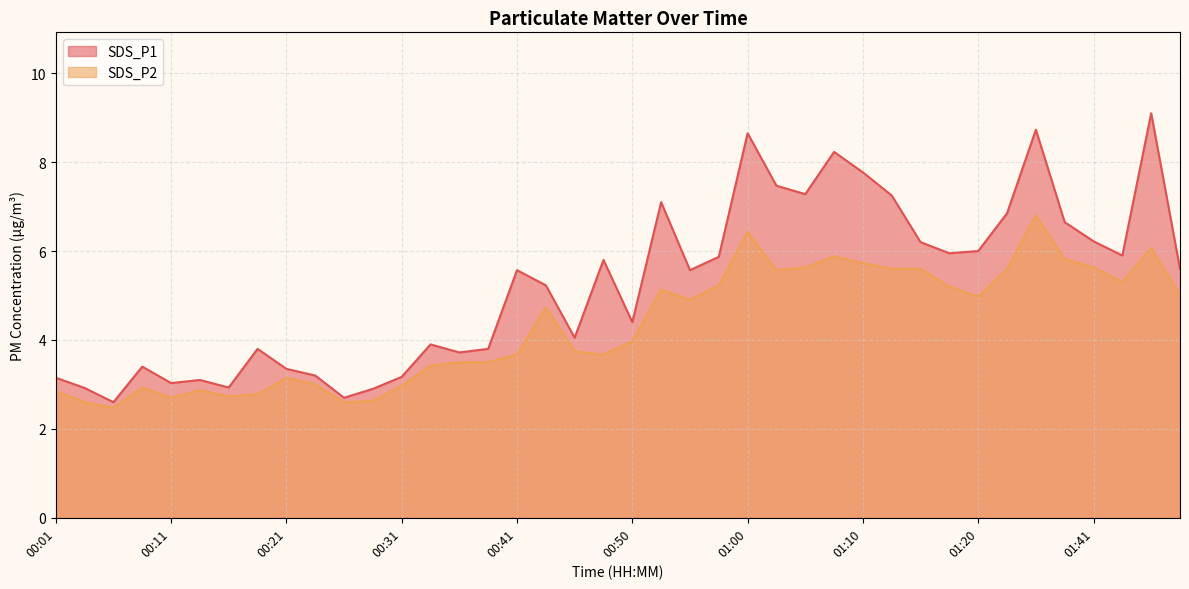

What are all the series names shown in the legend?

SDS_P1, SDS_P2